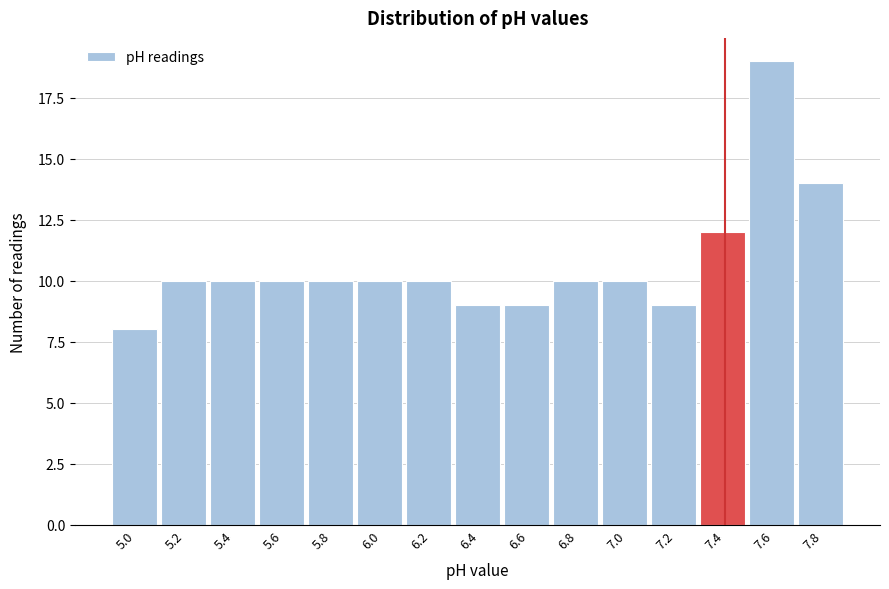

Reading left to right, transcribe all the data shown in this chart.

5.0=8	5.2=10	5.4=10	5.6=10	5.8=10	6.0=10	6.2=10	6.4=9	6.6=9	6.8=10	7.0=10	7.2=9	7.4=12	7.6=19	7.8=14